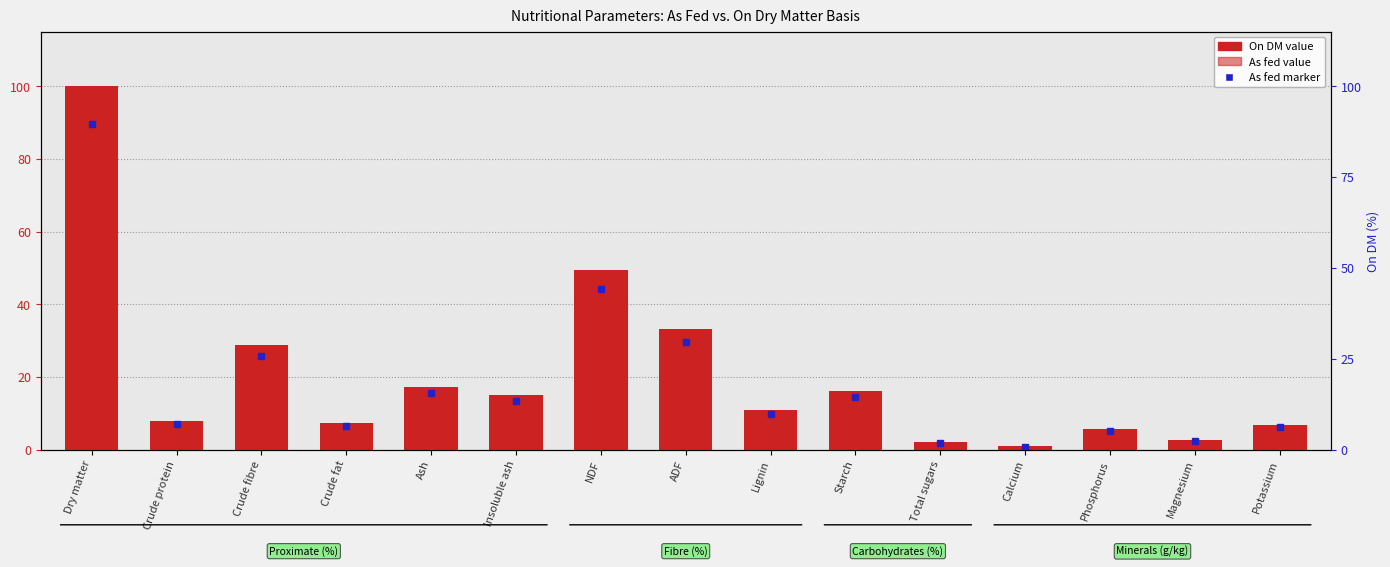

How many values in the On DM series are below 10?

7